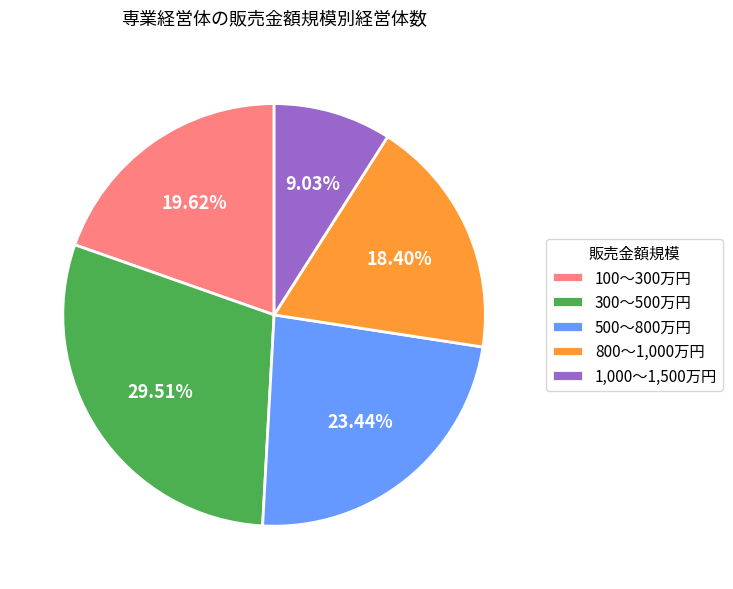

What is the ratio of the value at 800～1,000万円 to the value at 1,000～1,500万円?

2.0